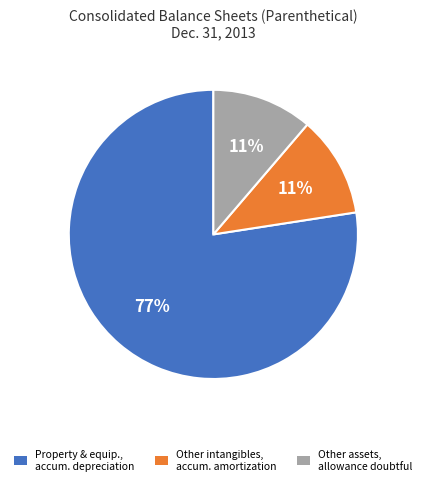

True or false: Other assets, allowance doubtful accounts for 11% of the total.

True